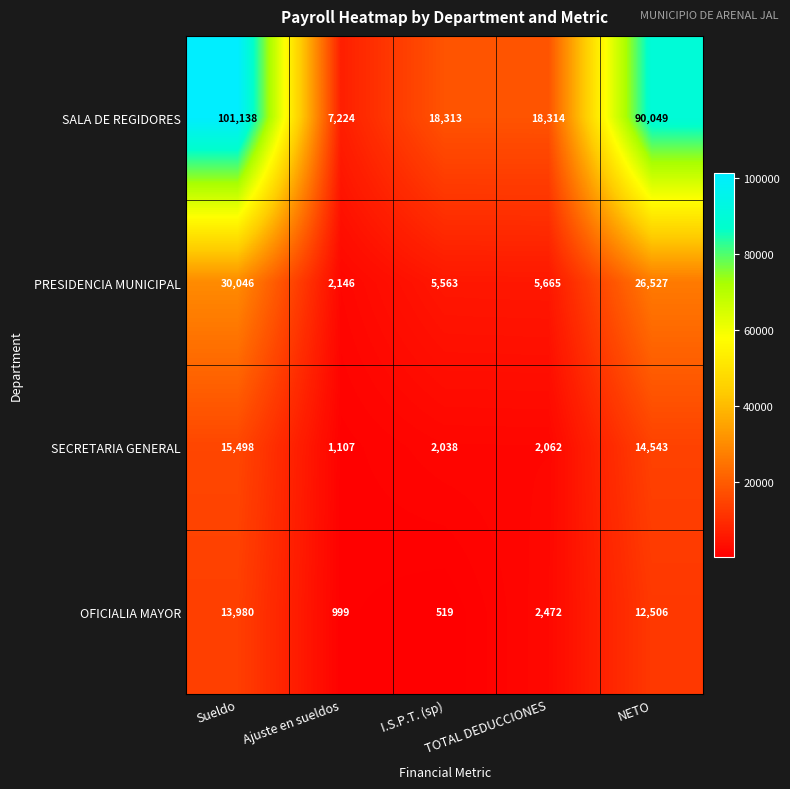

What is the greatest value displayed?

101138